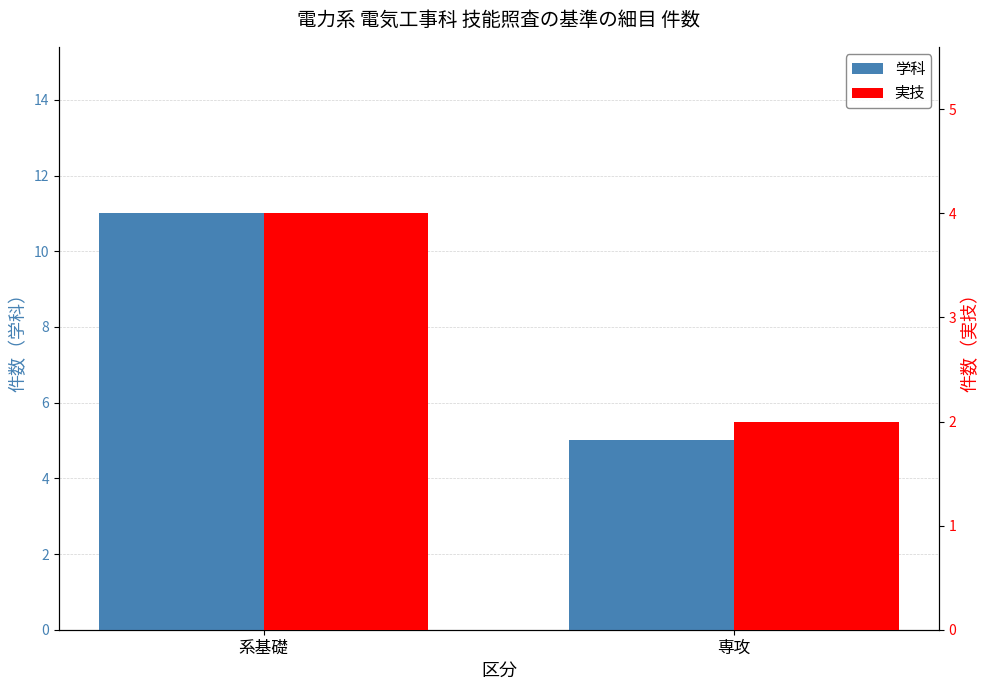

The value of 実技 at 系基礎 is 2. True or false?

False